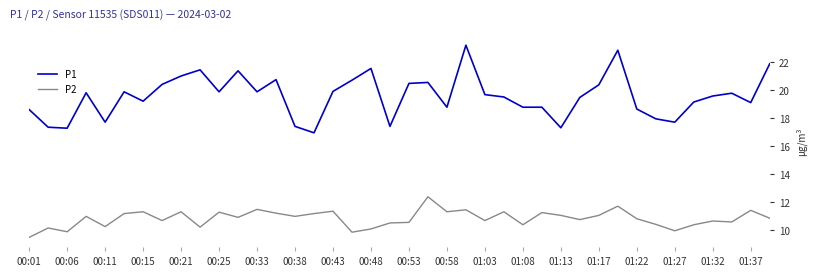

Which category has the lowest value across all series?

00:01